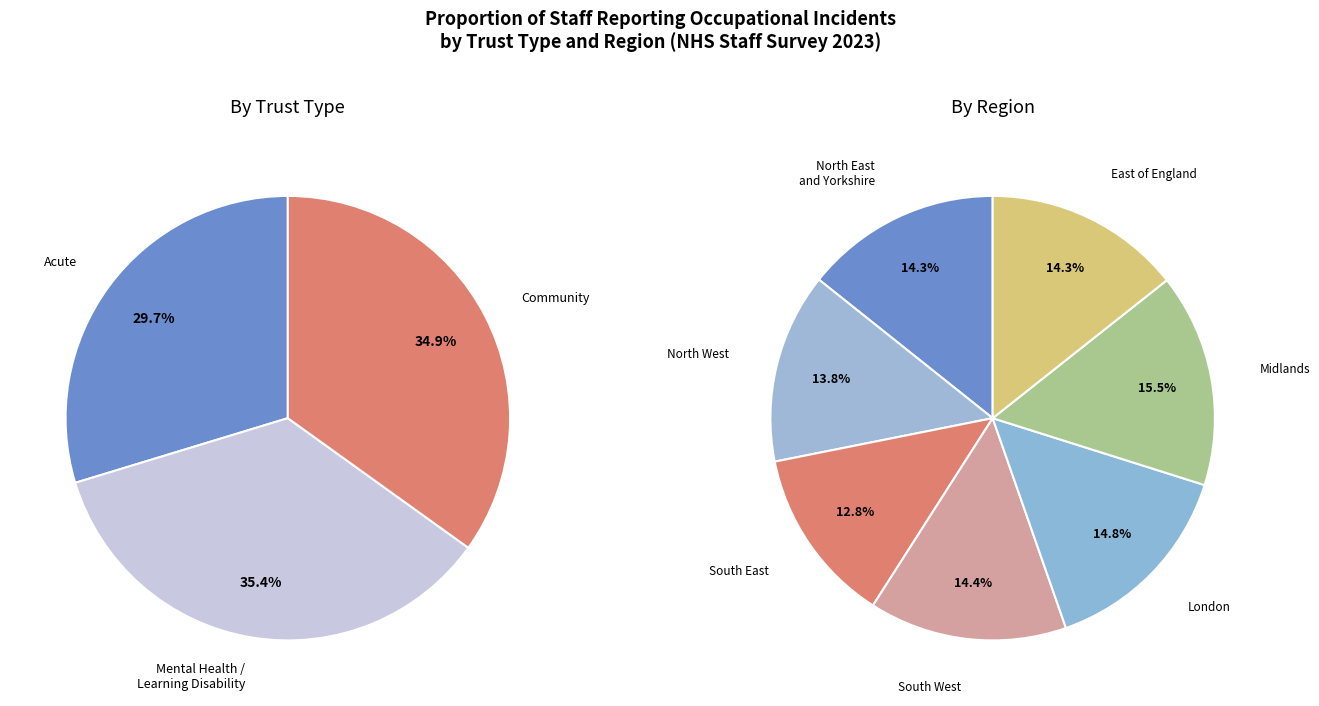

To the nearest percent, what percentage of the pie is North West?

14%